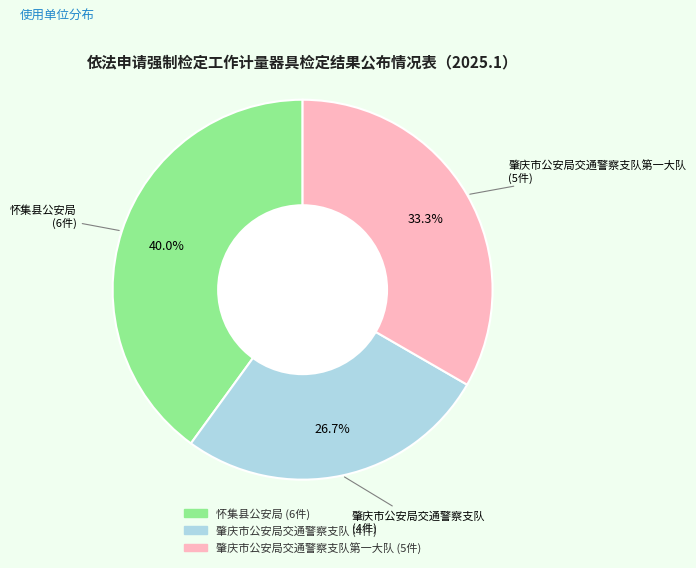

Does any single category account for the majority?

No